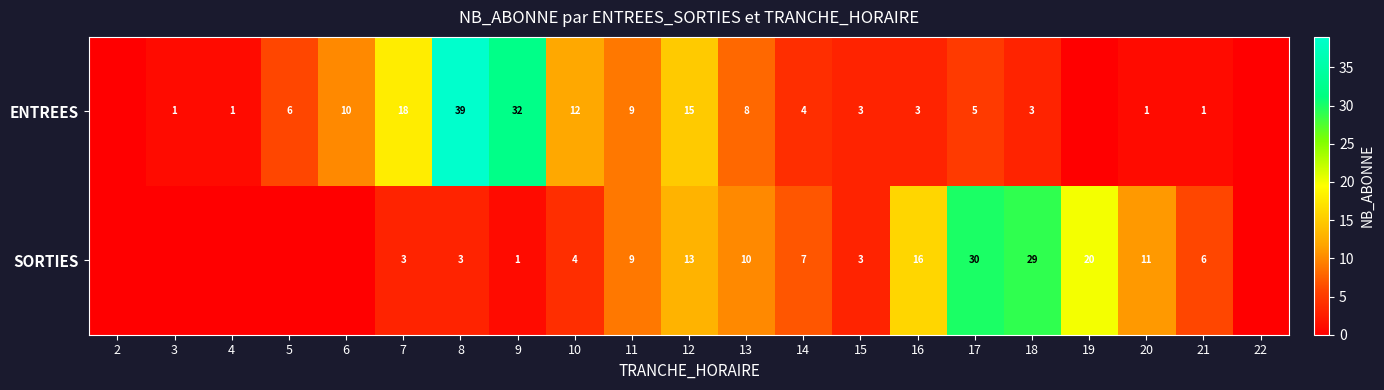

At how many categories does at least one series exceed 18?

5